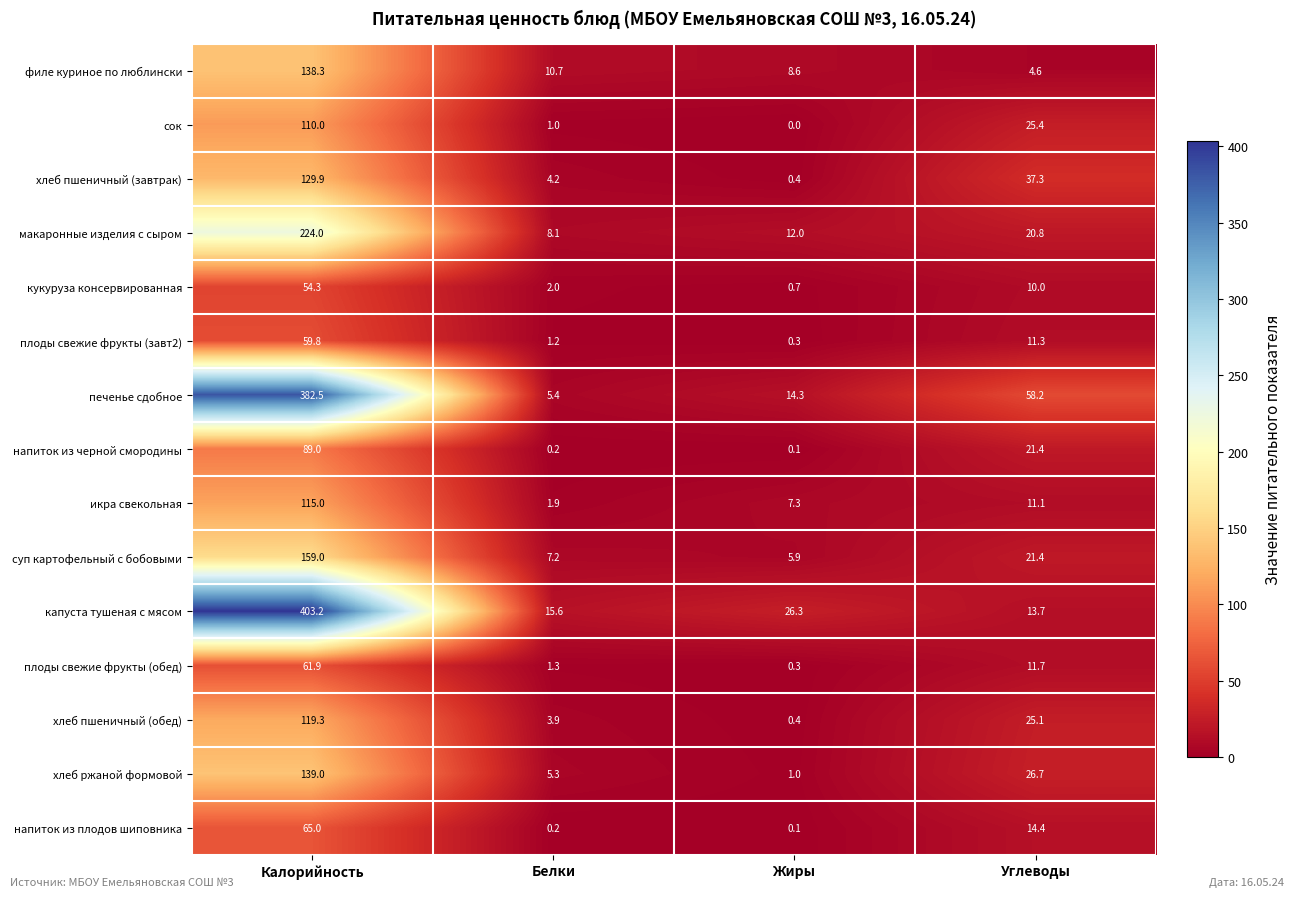

At which category is the sum across all series the highest?

Калорийность